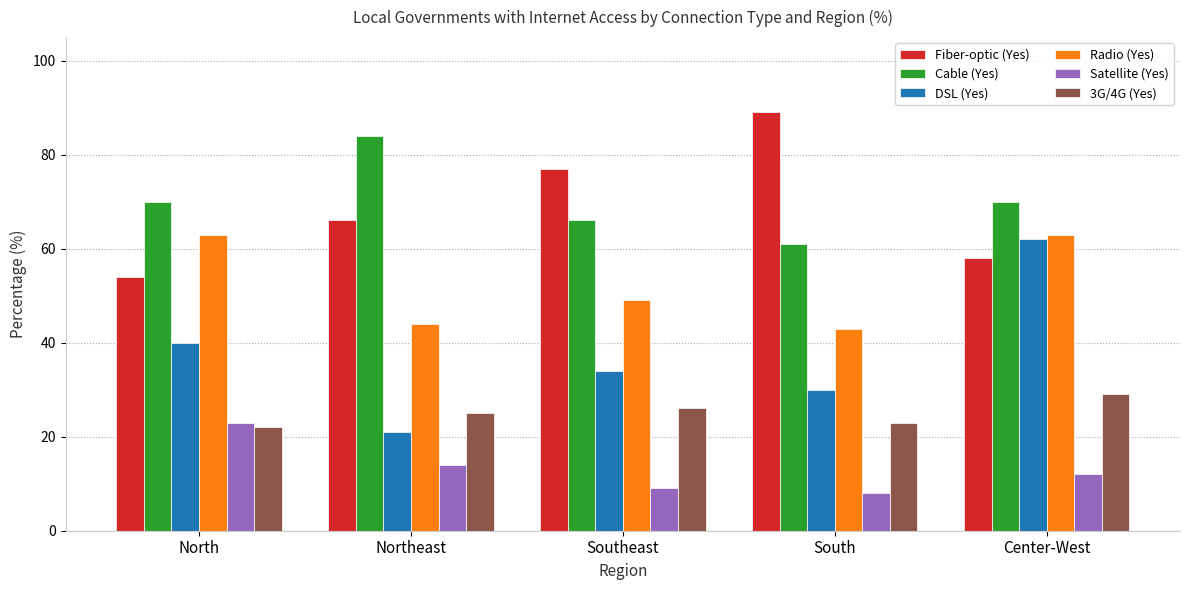

Count the number of data series in this chart.

6